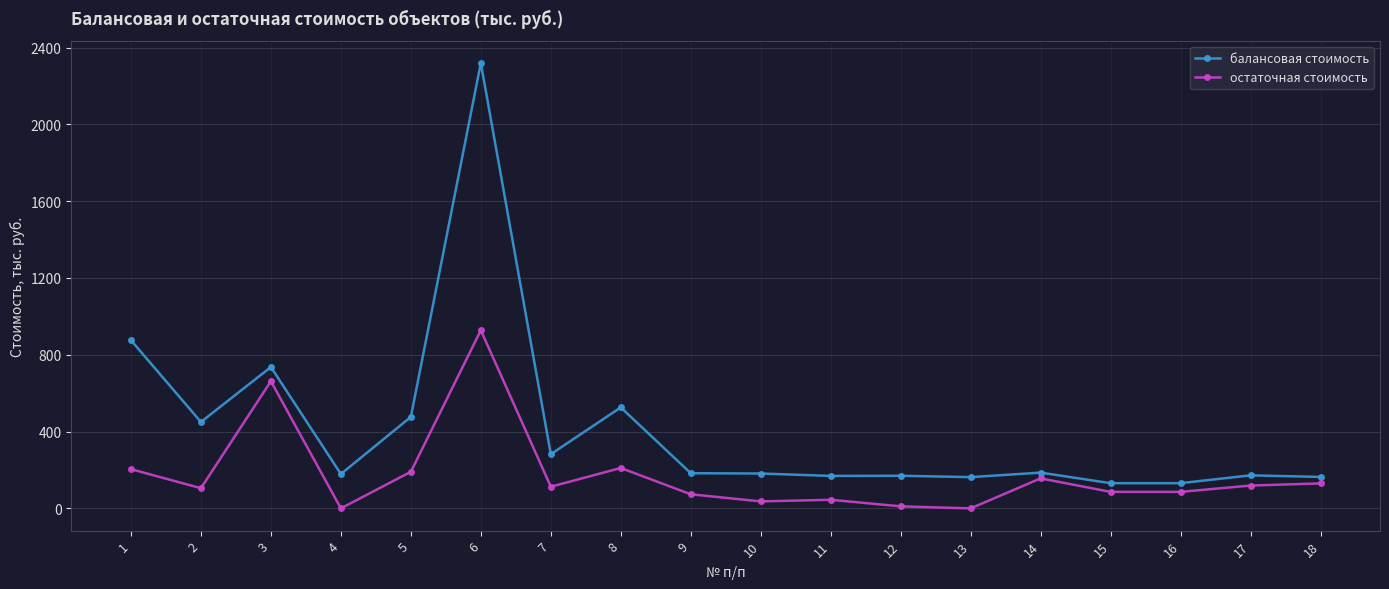

True or false: остаточная стоимость and балансовая стоимость cross at least once.

False